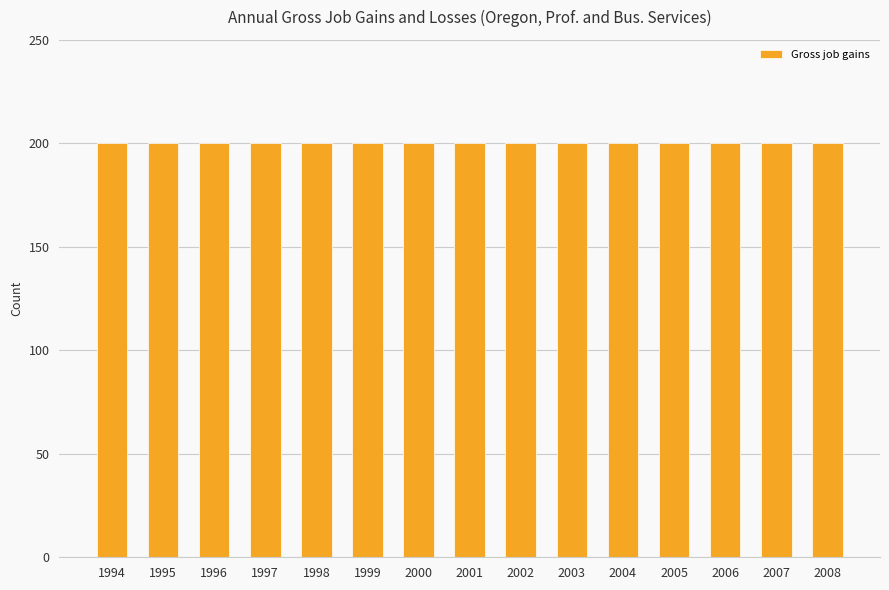

Count the number of categories in the chart.

15